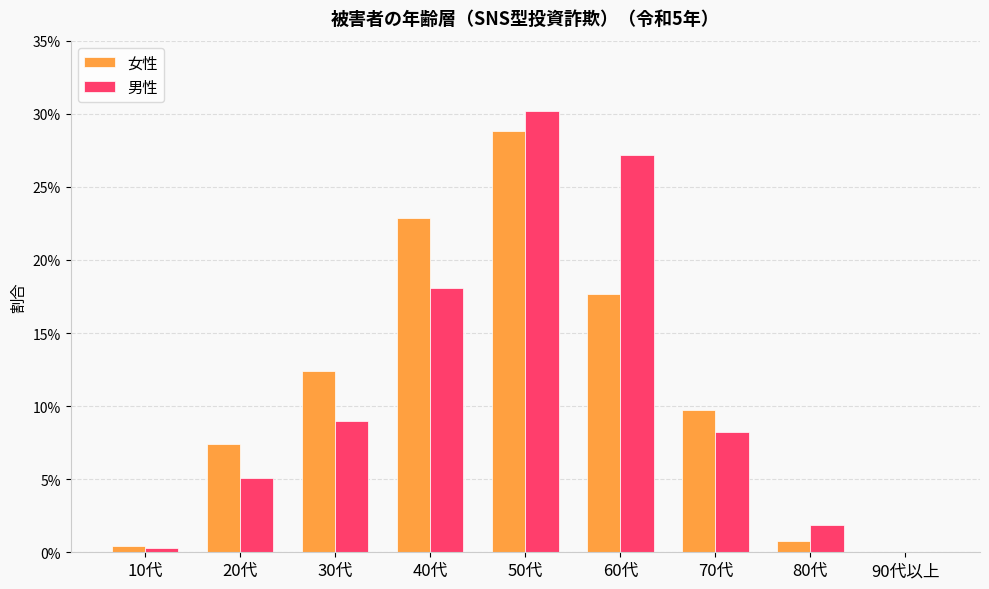

Is it true that 男性 equals 0.3 at 50代?

True